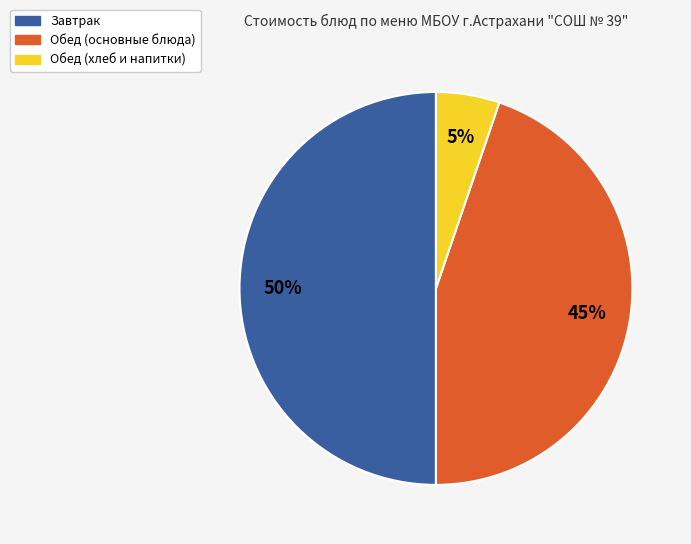

To the nearest percent, what is the average slice percentage?

33%